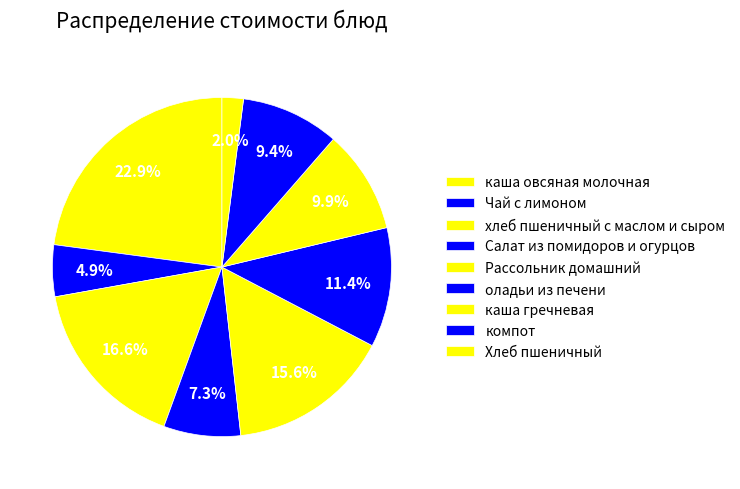

How many slices are in this pie chart?

9